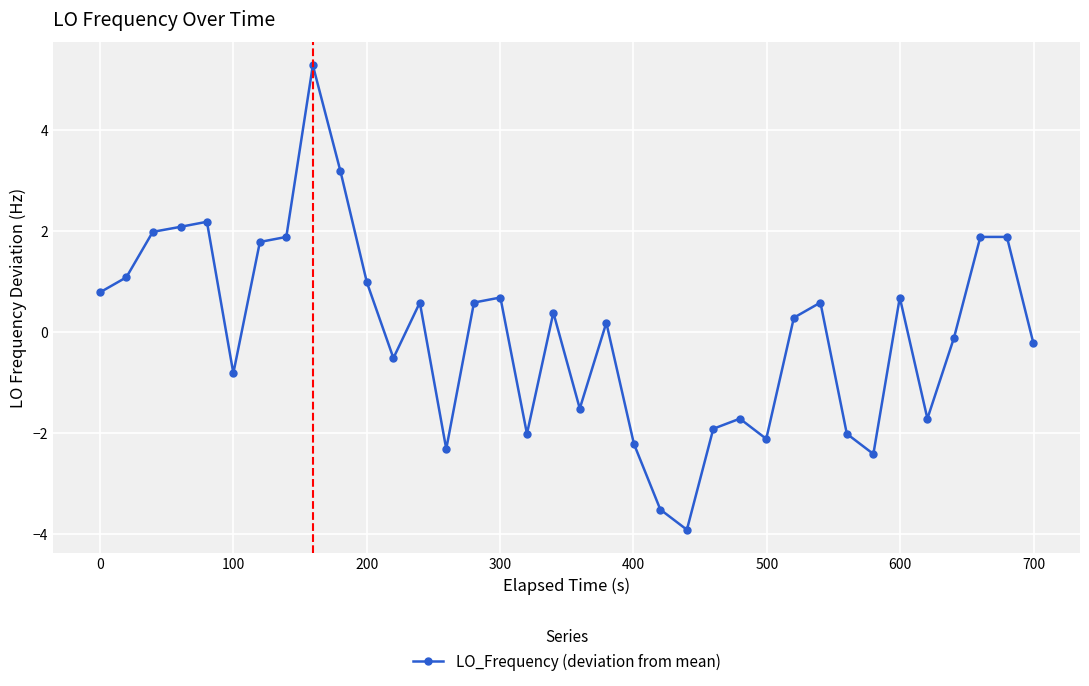

What is the smallest value displayed?

-3.9